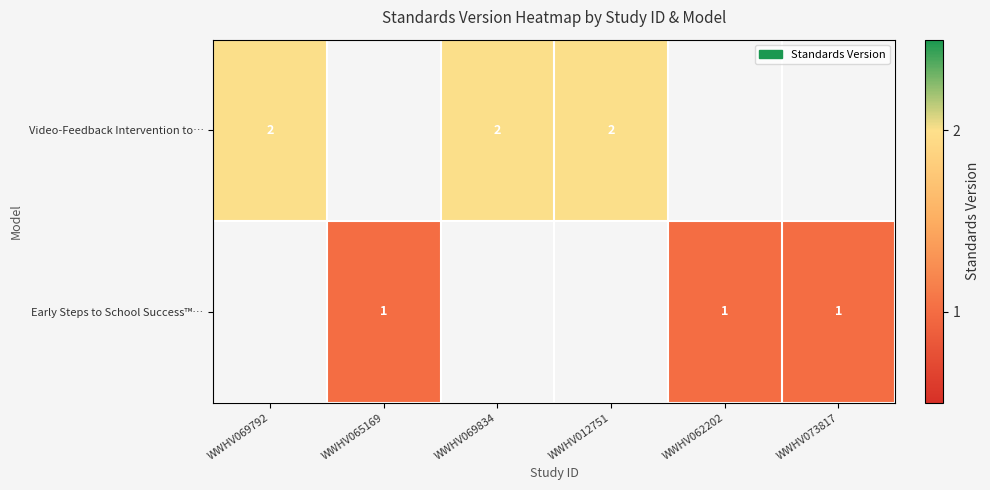

Is it true that Video-Feedback Intervention to… equals 3 at WWHV069834?

False